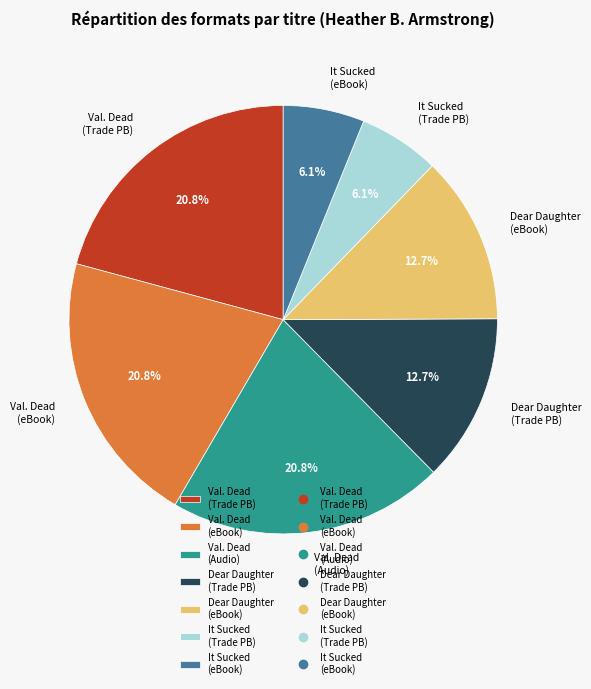

Approximately how many times larger is the value at Val. Dead (eBook) compared to Dear Daughter (eBook)?

1.6